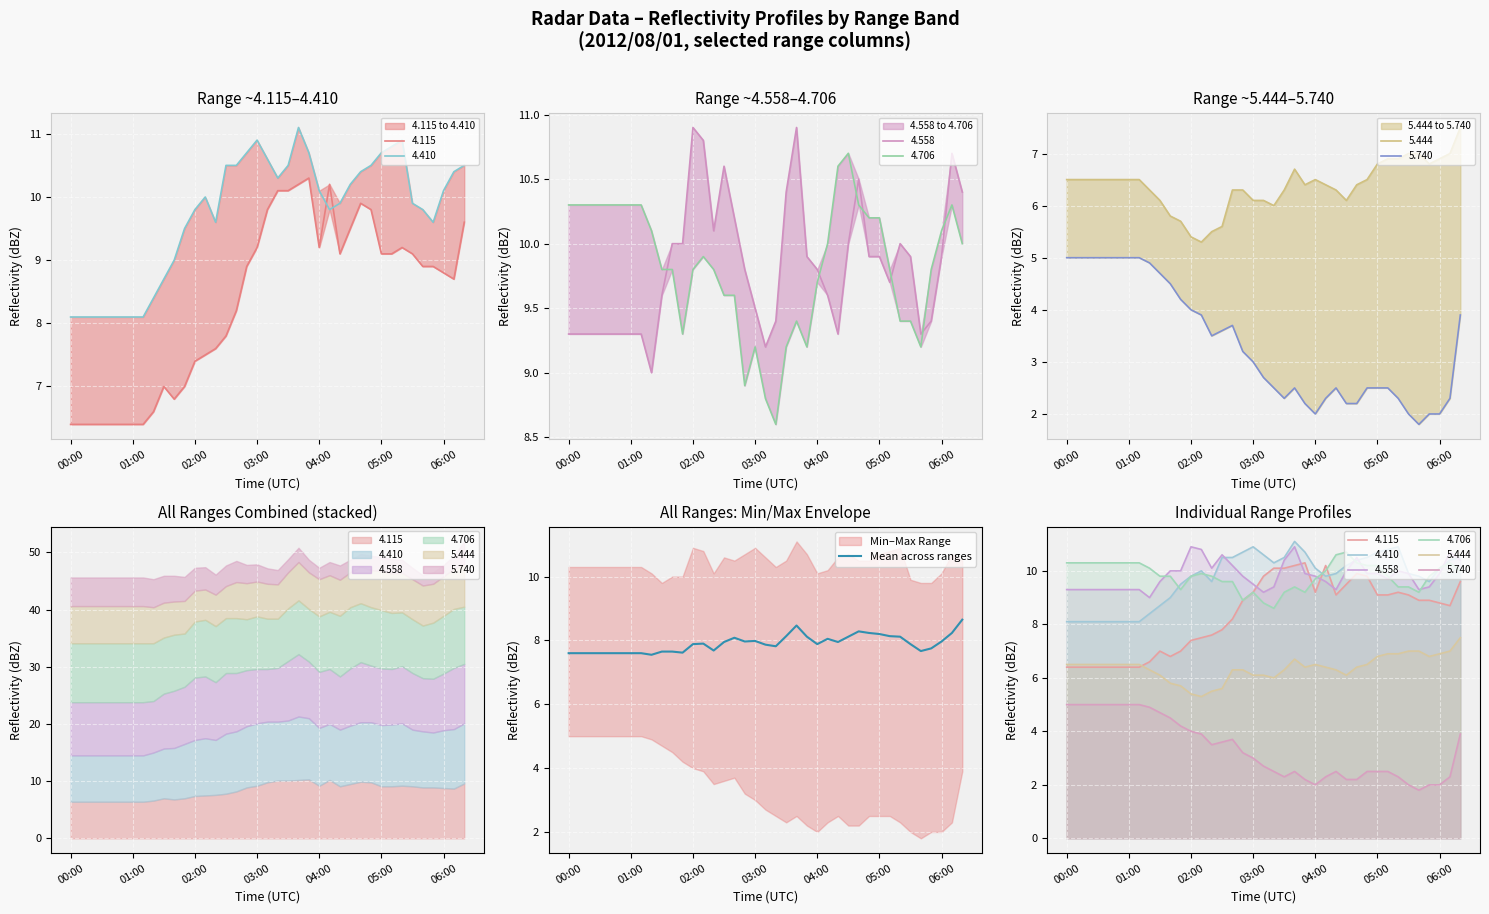

What is the highest value of the Mean across ranges series?

8.7